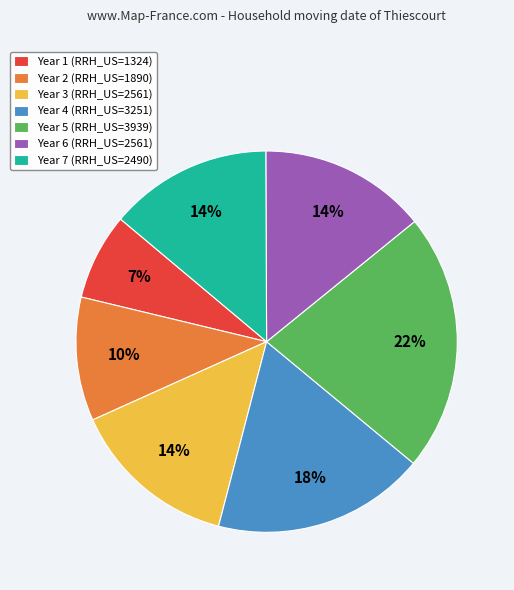

The Year 5 slice represents 7% of the pie. True or false?

False